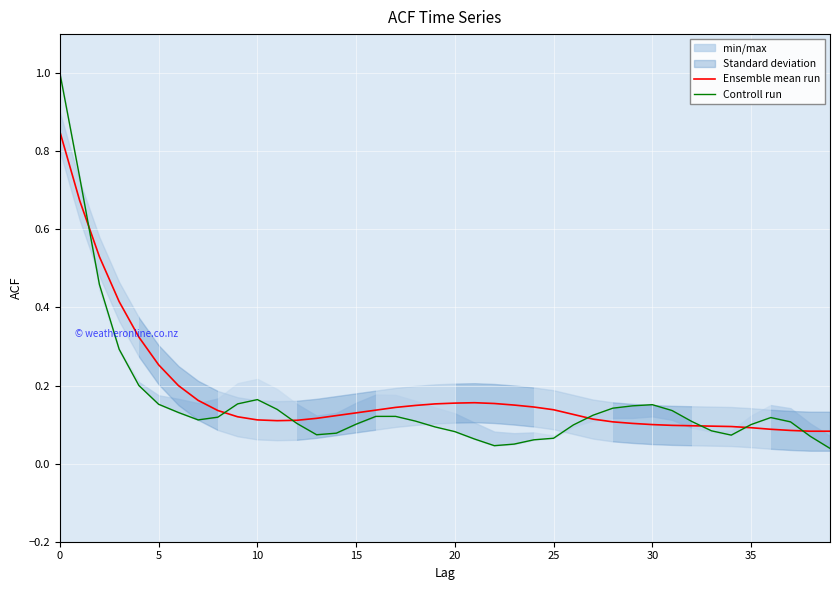

At 38, list the series in order from smallest to largest.

Controll run, Ensemble mean run